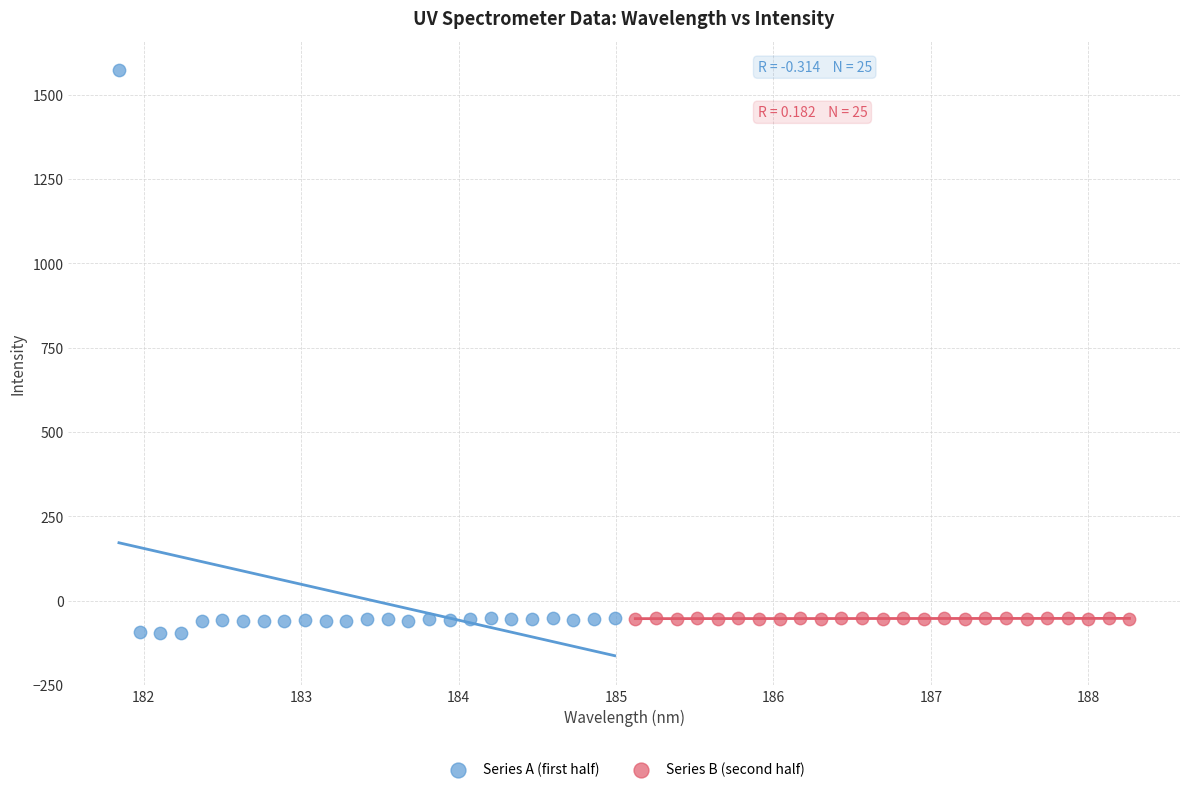

Which series contains the highest Y value?

Series A (first half)